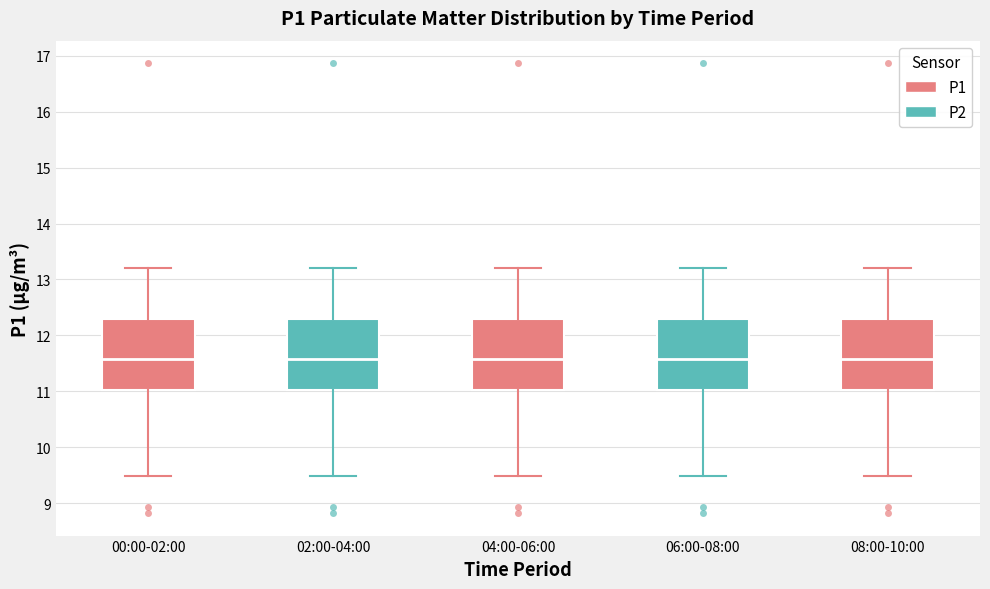

Reading left to right, read every box against the y-axis: the position of its median line, the range the box covers, and the ends of its whiskers. The values are not printed on the chart, so give them approximately, as read against the axis.

00:00-02:00: median 11.6, box 11.0 to 12.3, whiskers 9.5 to 13.2
02:00-04:00: median 11.6, box 11.0 to 12.3, whiskers 9.5 to 13.2
04:00-06:00: median 11.6, box 11.0 to 12.3, whiskers 9.5 to 13.2
06:00-08:00: median 11.6, box 11.0 to 12.3, whiskers 9.5 to 13.2
08:00-10:00: median 11.6, box 11.0 to 12.3, whiskers 9.5 to 13.2